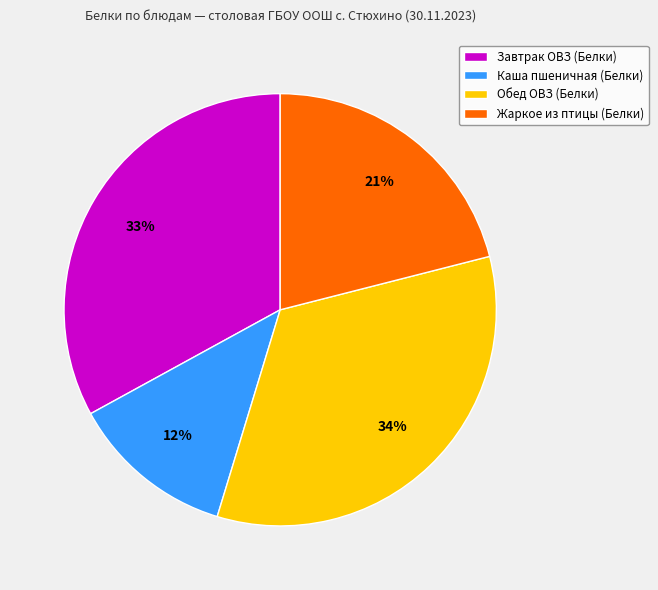

Which category has the smallest portion of the pie?

Каша пшеничная (Белки)